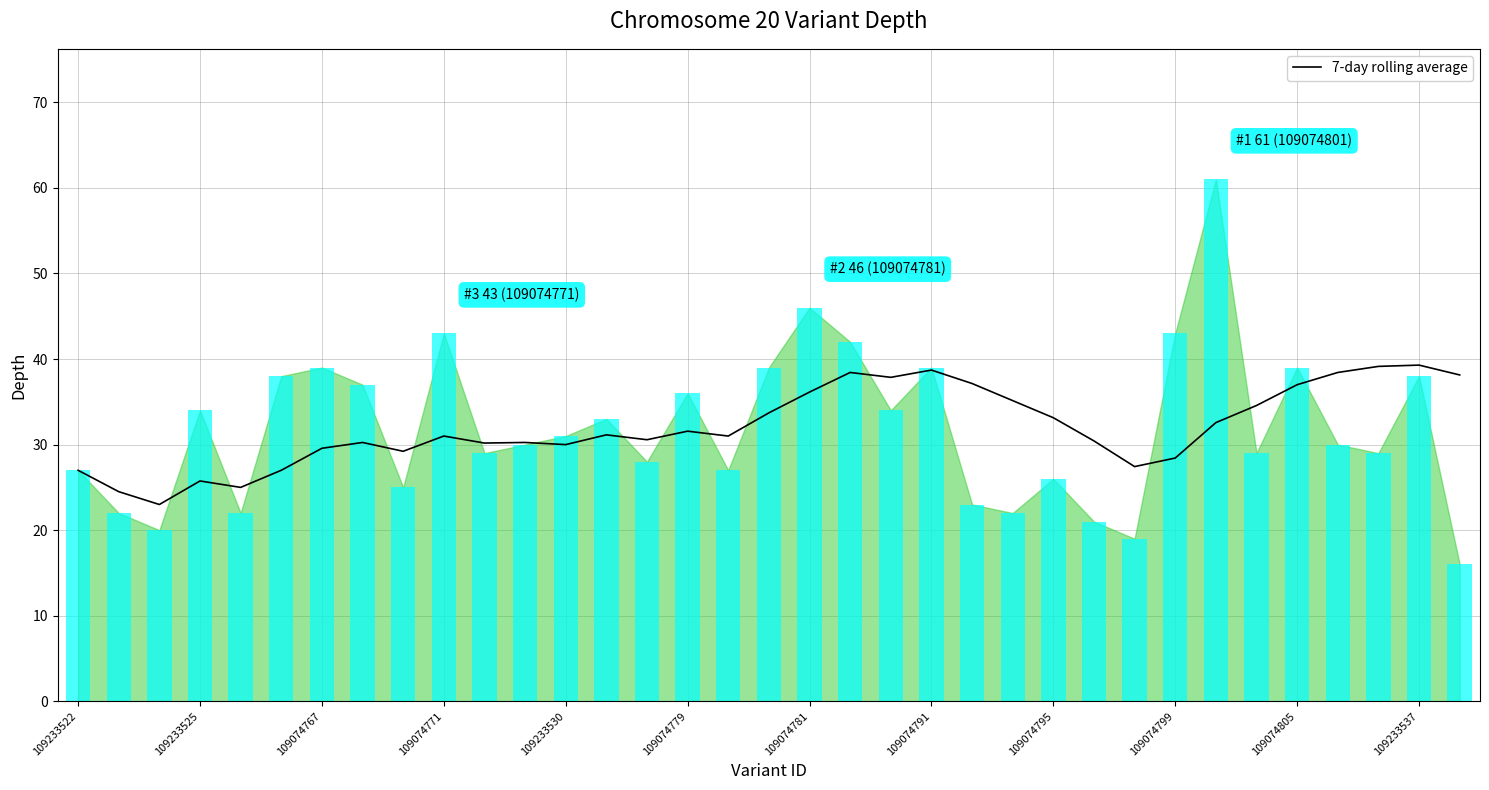

Reading left to right, list all the values displayed in this chart.

7-day rolling average: 27.0	24.5	23.0	25.8	25.0	27.0	29.6	30.2	29.2	31.0	30.2	30.2	30.0	31.1	30.6	31.6	31.0	33.7	36.1	38.4	37.9	38.7	37.1	35.1	33.1	30.4	27.4	28.4	32.6	34.6	37.0	38.4	39.1	39.3	38.1
depth: 27.0	22.0	20.0	34.0	22.0	38.0	39.0	37.0	25.0	43.0	29.0	30.0	31.0	33.0	28.0	36.0	27.0	39.0	46.0	42.0	34.0	39.0	23.0	22.0	26.0	21.0	19.0	43.0	61.0	29.0	39.0	30.0	29.0	38.0	16.0